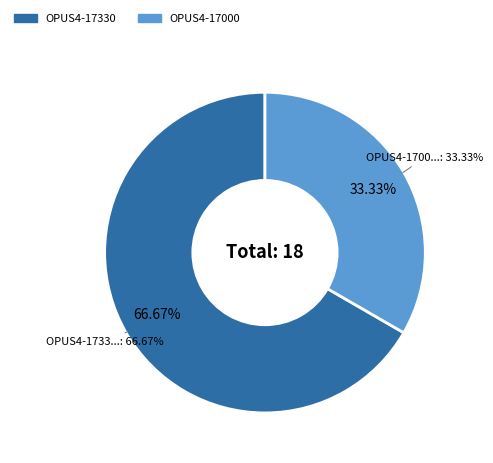

Which category has the biggest portion of the pie?

OPUS4-17330